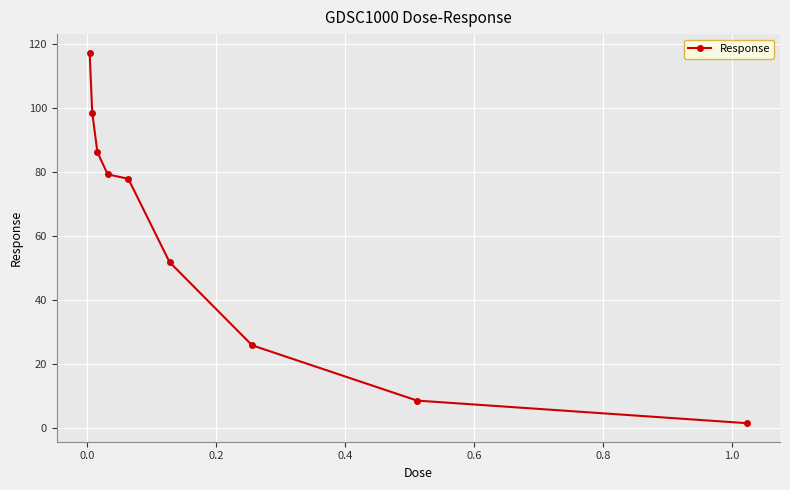

What is the value of the 1st point from the left?

117.4